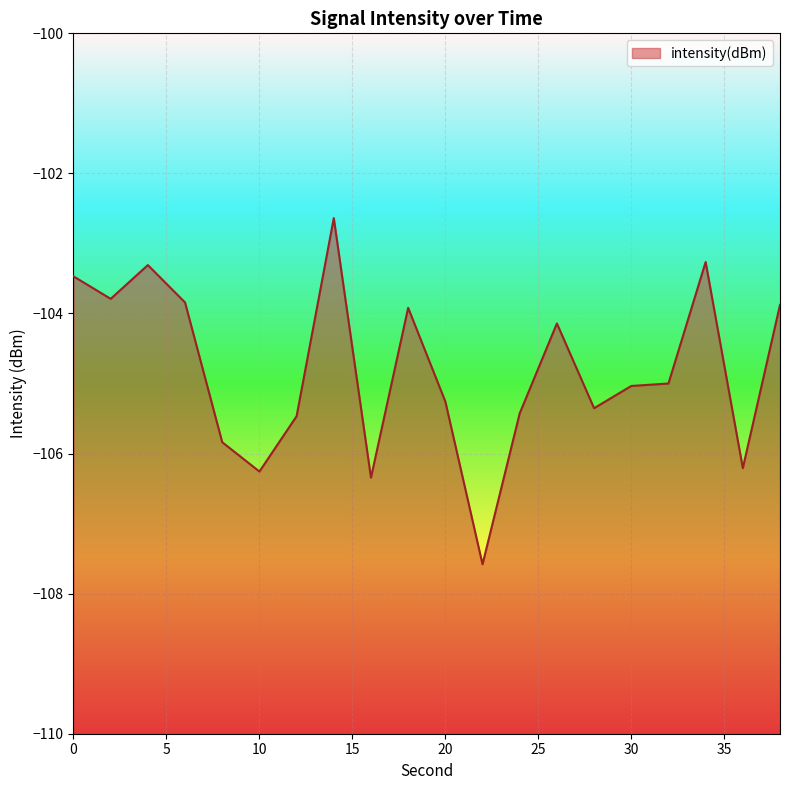

What is the value of the 14th point from the left?

-104.1